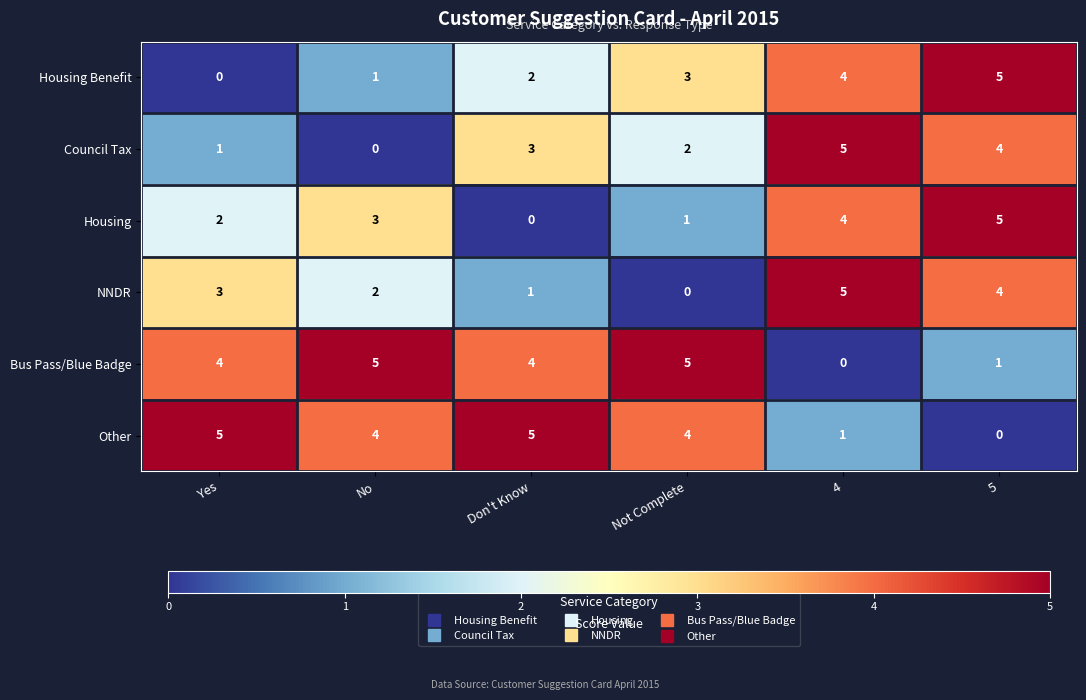

What is the sum of all Other values?

19